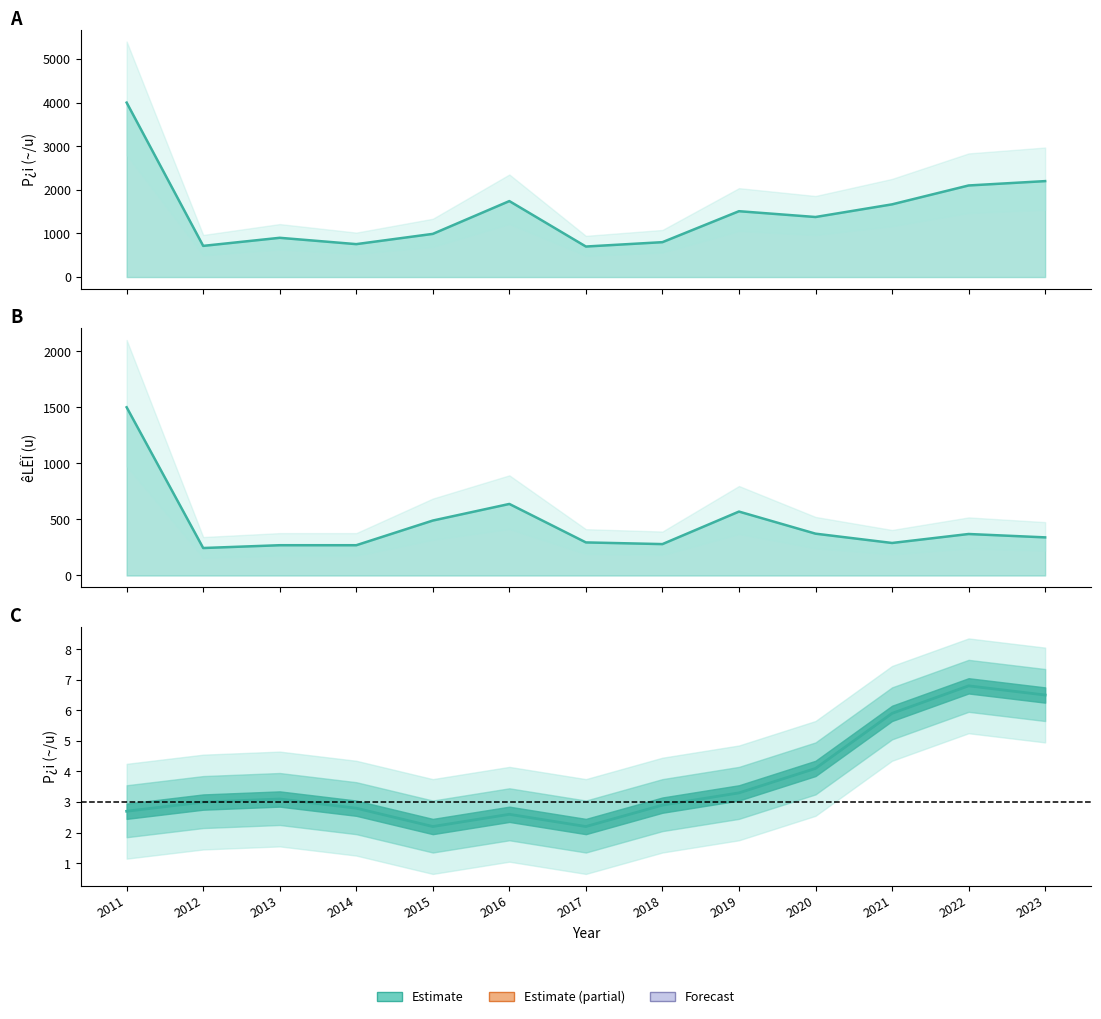

What is the difference between the maximum and minimum values in the eL_rho series?

1255.0